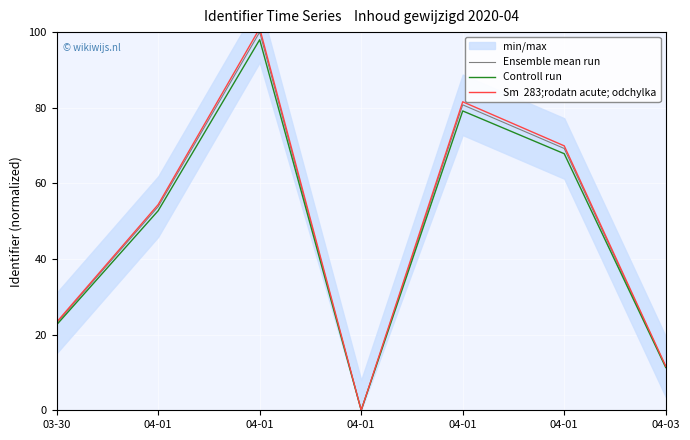

True or false: Ensemble mean run and Sm  283;rodatn acute; odchylka intersect in this chart.

False